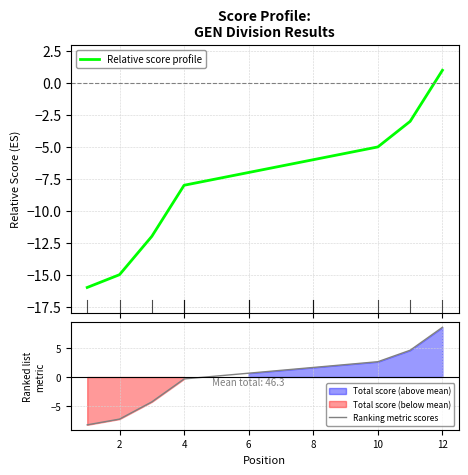

True or false: Relative score profile has more than 2 points higher than both neighbors.

False